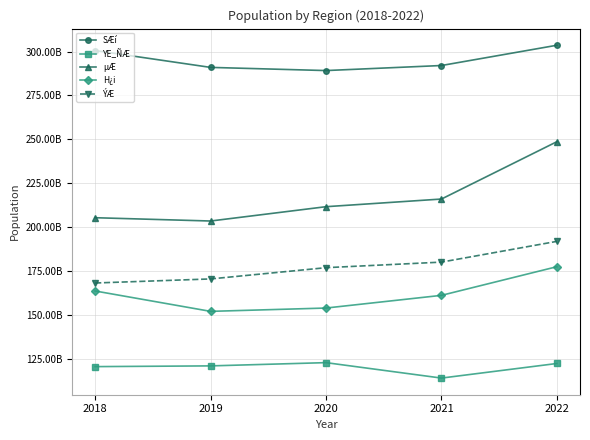

Does the chart have visible grid lines?

Yes